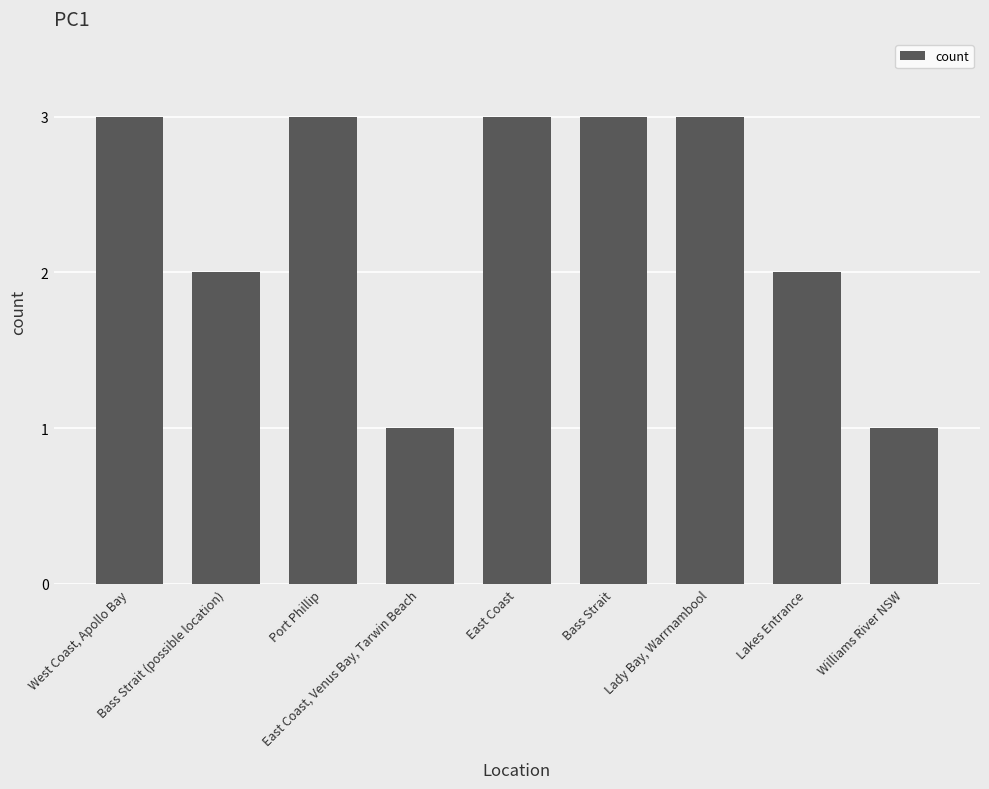

Reading left to right, list all the values displayed in this chart.

3	2	3	1	3	3	3	2	1